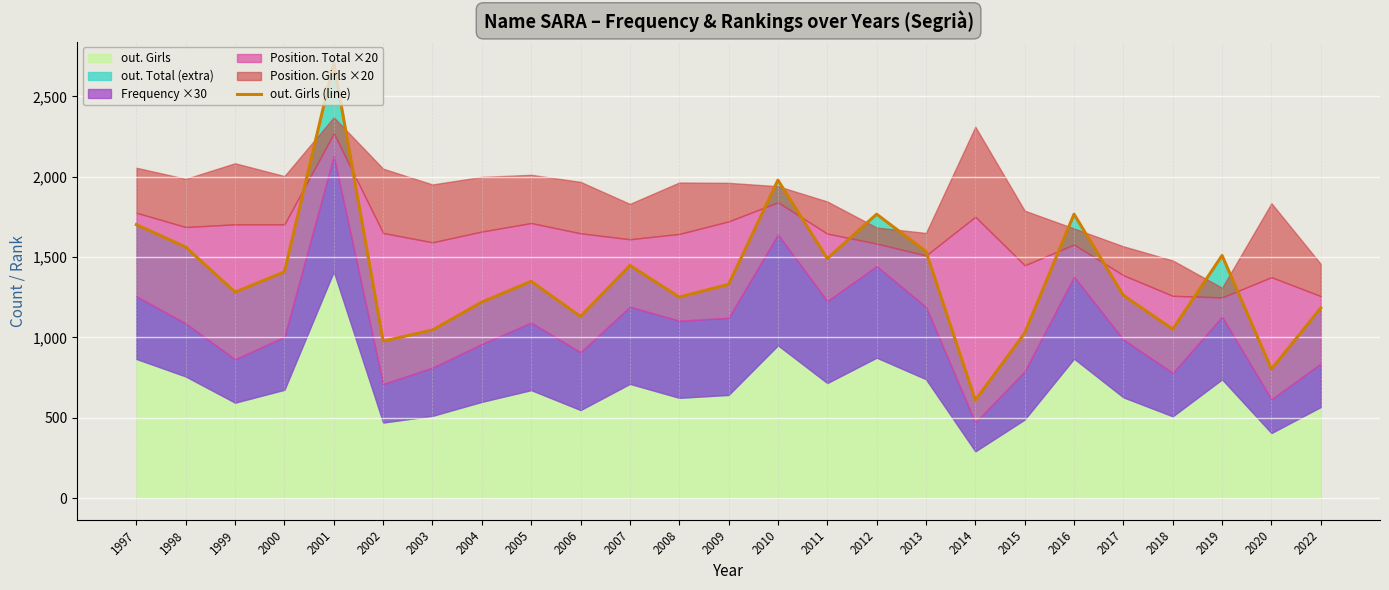

At which label does the data first exceed 1330?

1997